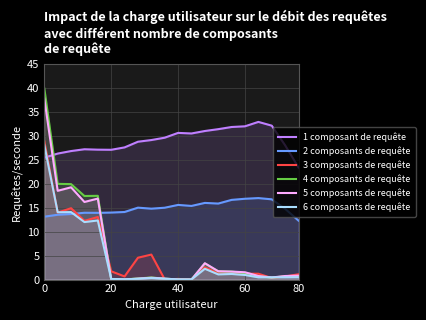

How many times do 3 composants de requête and 1 composant de requête cross each other?

1